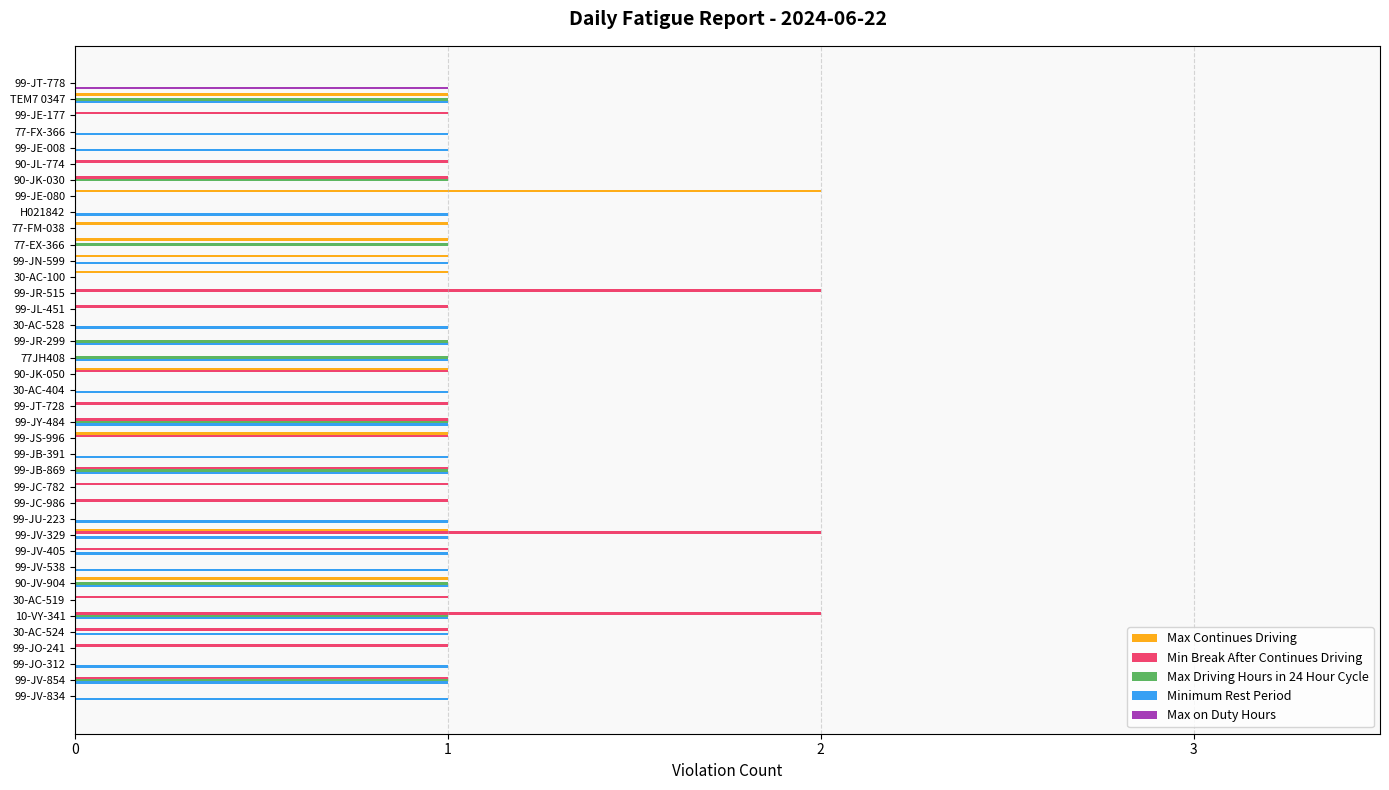

Is the value of Max Continues Driving at 99-JT-728 greater than the value of Min Break After Continues Driving at 99-JV-329?

No